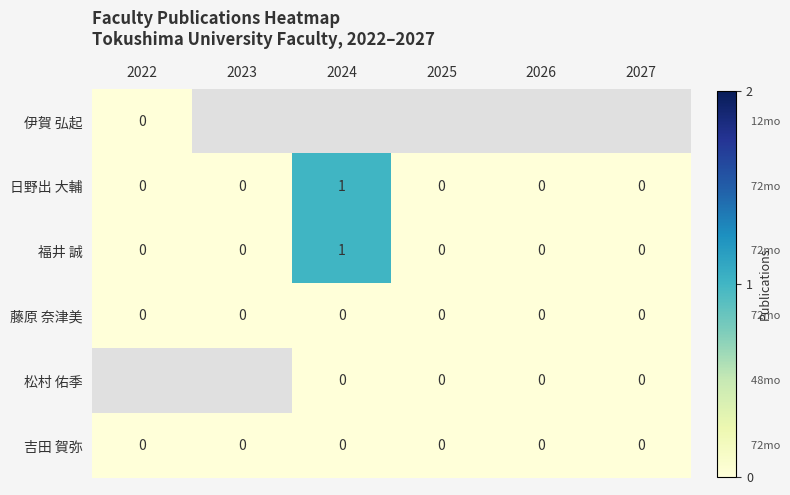

At which category does the chart reach its minimum across all series?

2022